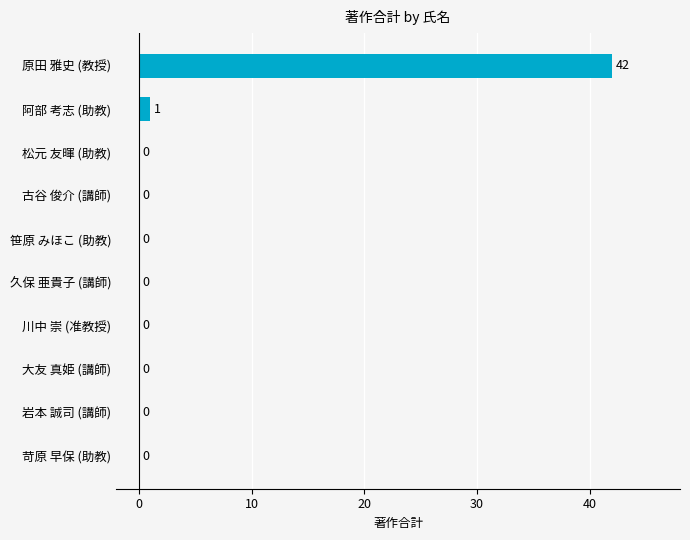

What is the change in value from 笹原 みほこ (助教) to 阿部 考志 (助教)?

+1